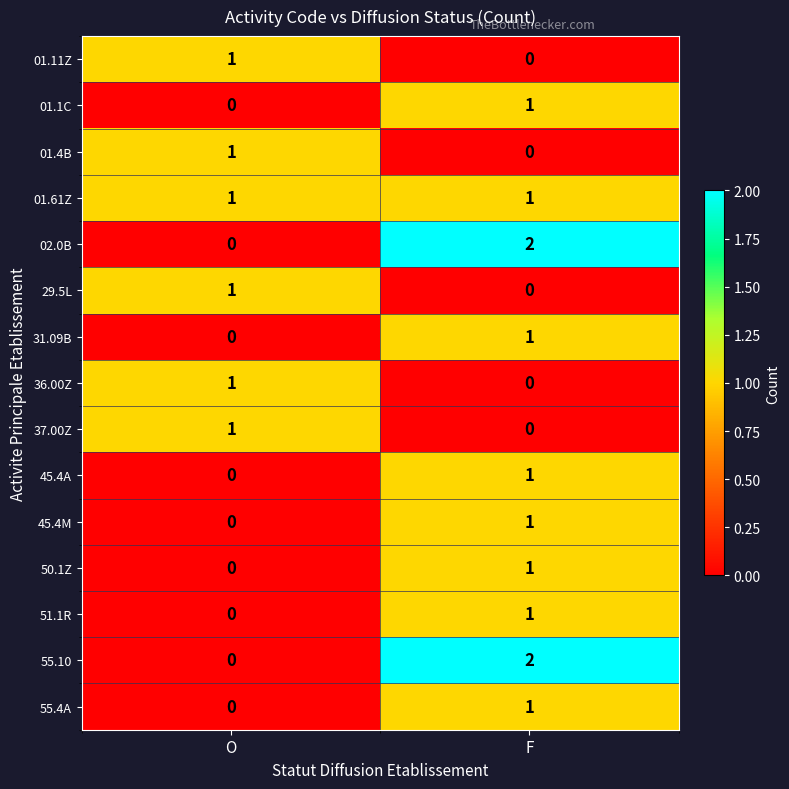

Is it true that 37.00Z equals 0 at F?

True